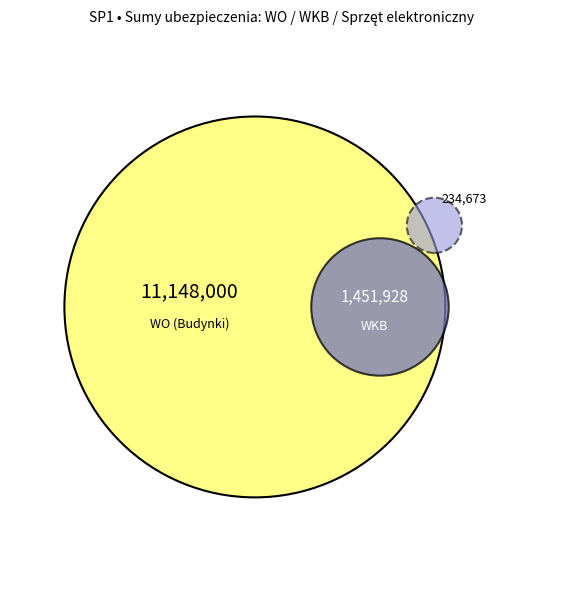

The Zbiory biblioteczne slice represents 1% of the pie. True or false?

False